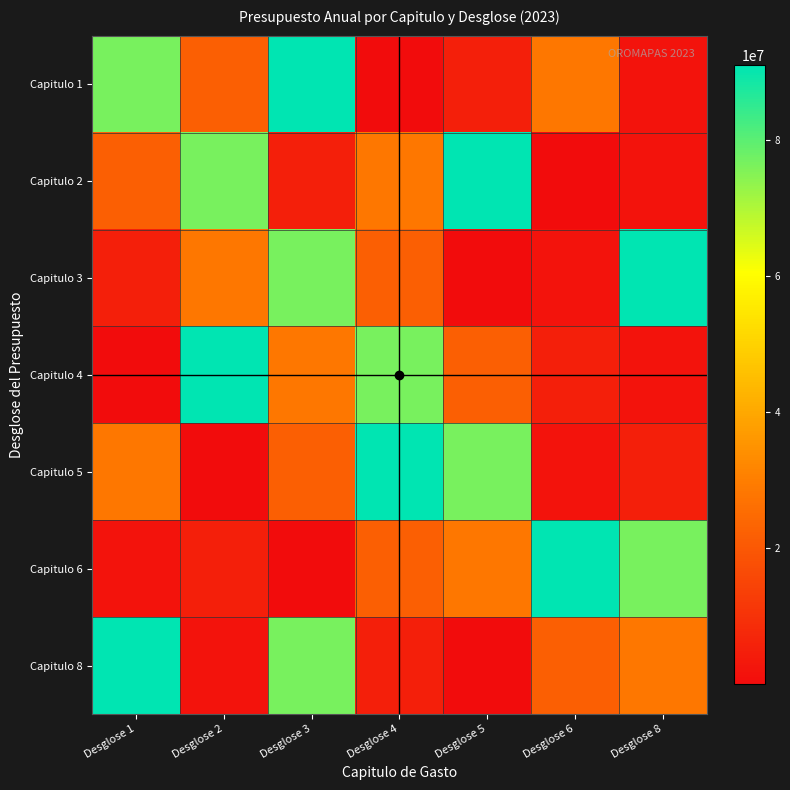

At which category is the sum across all series the highest?

Desglose 3